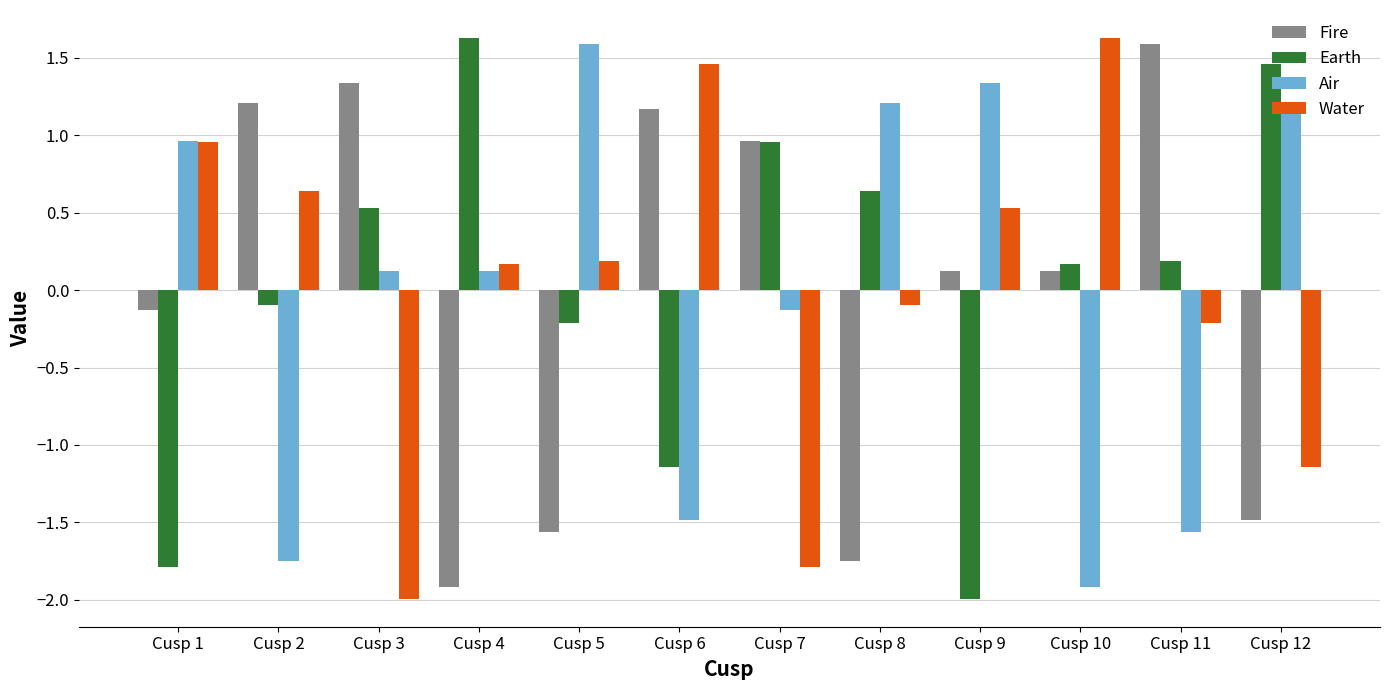

What is the difference between the maximum and second lowest values in the Water series?

3.4